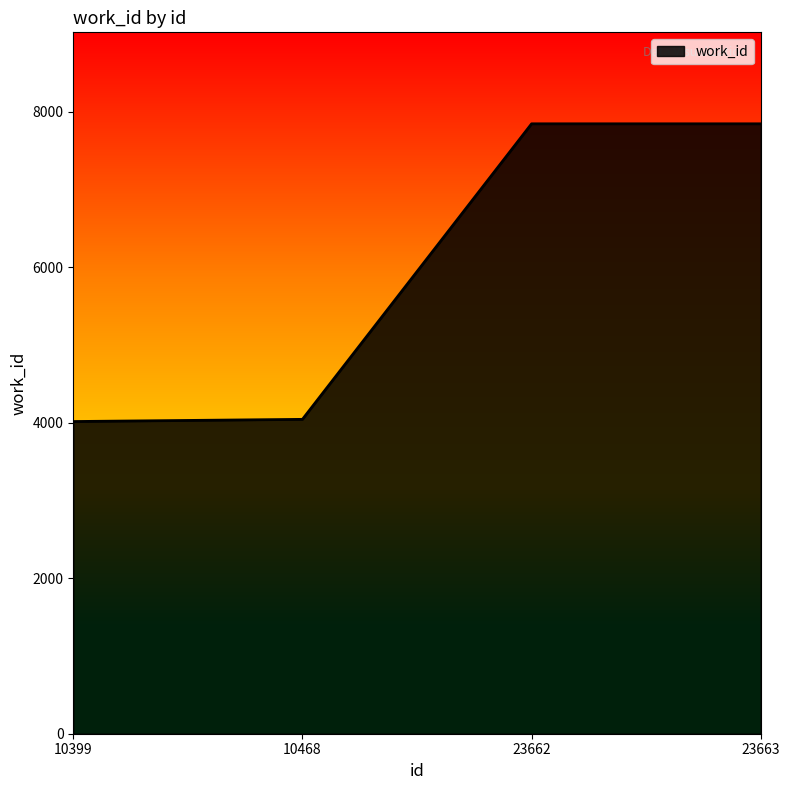

How many values are below 7842?

2